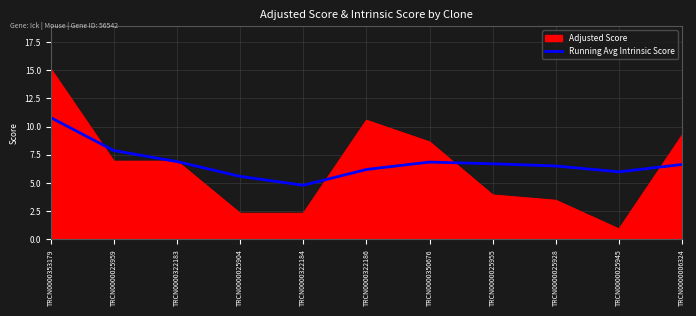

What position from the left is TRCN0000353179?

1